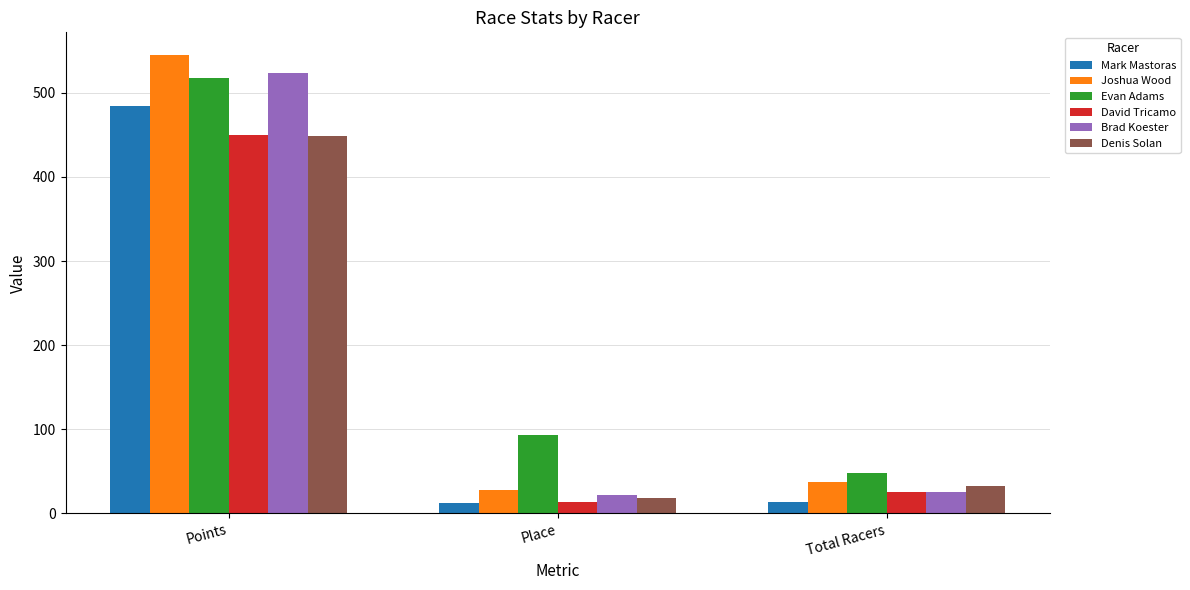

What is the minimum value for Mark Mastoras?

12.0